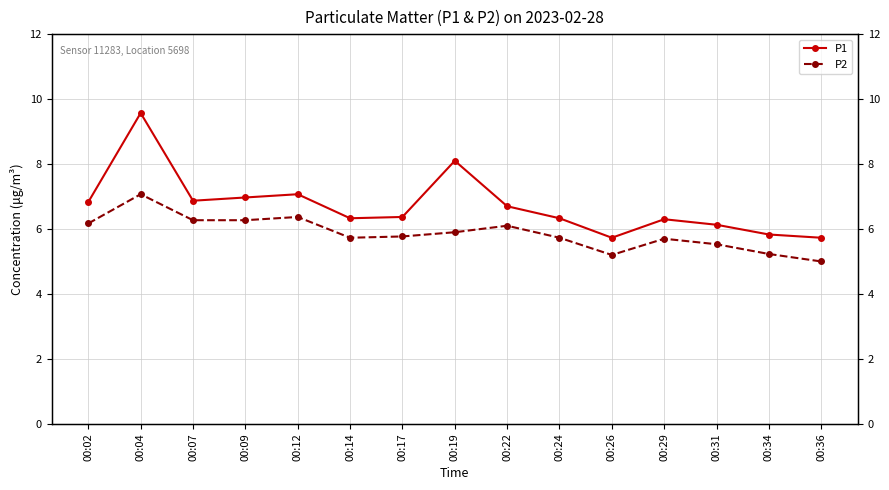

What is the approximate value of P1 at 00:26?

5.7